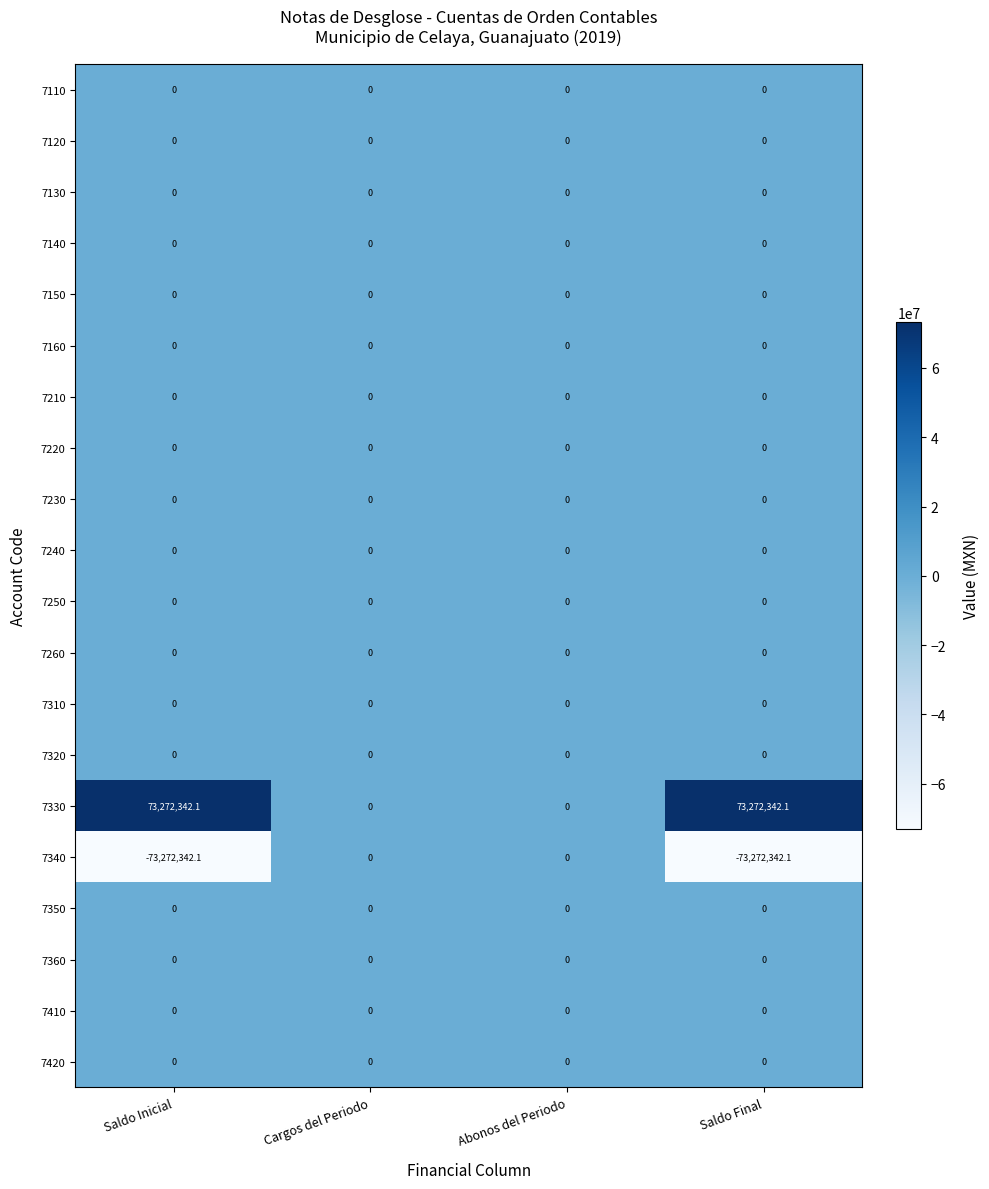

True or false: 7230 has a value of 0.0 at Abonos del Periodo.

True